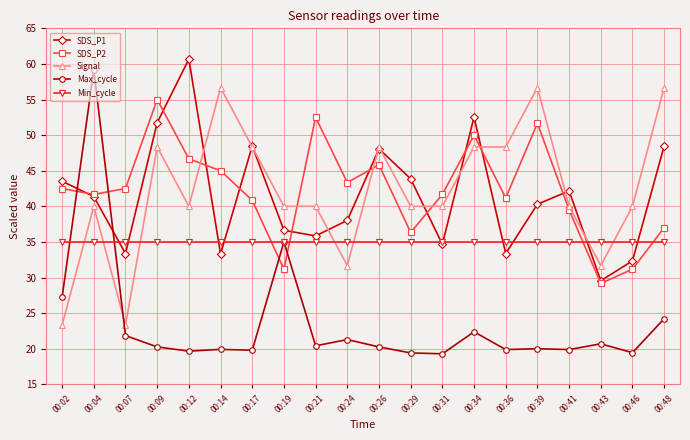

Is the value of SDS_P2 at 00:09 greater than the value of Signal at 00:41?

Yes